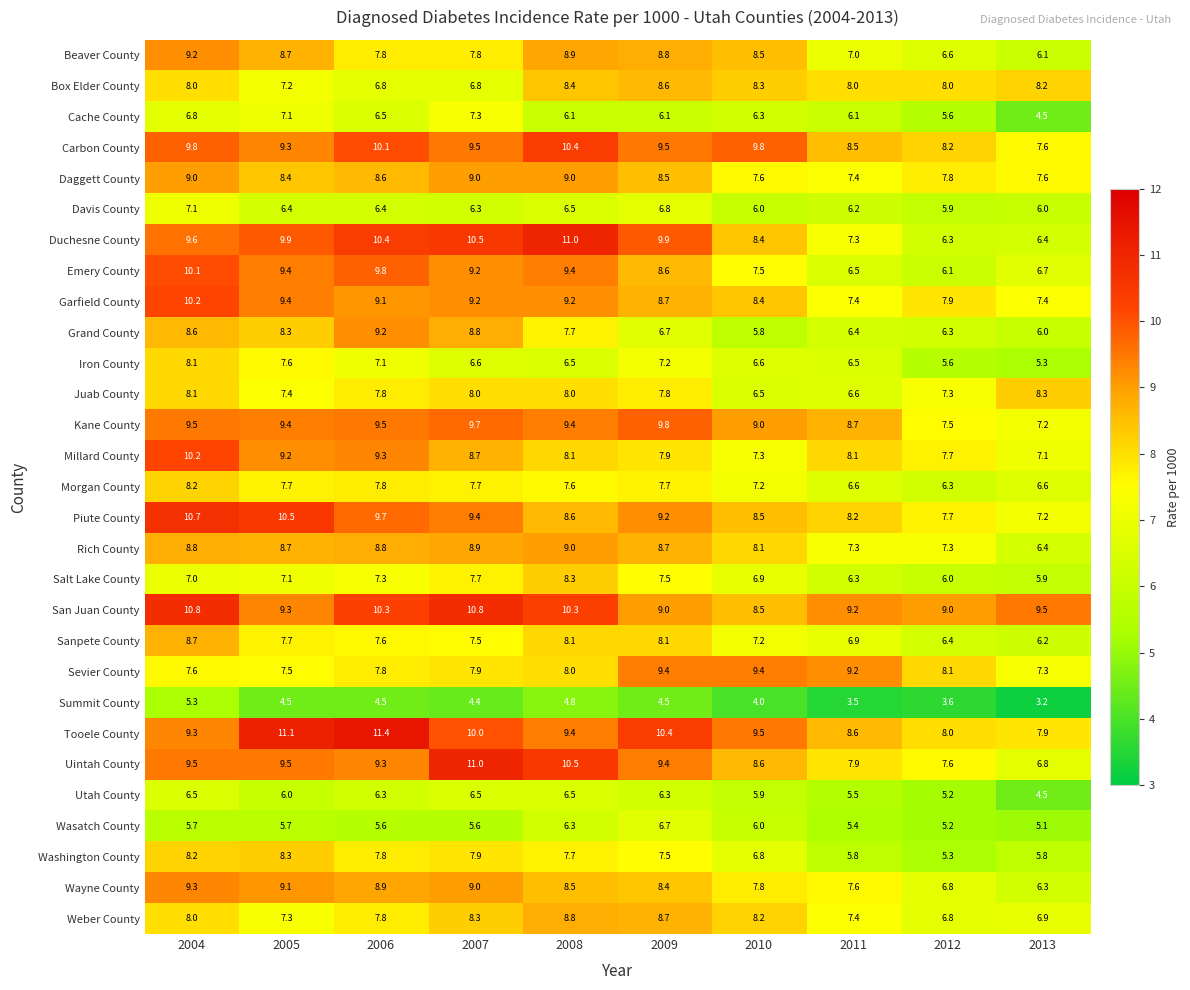

What is the spread (max minus min) of values at 2006?

6.9